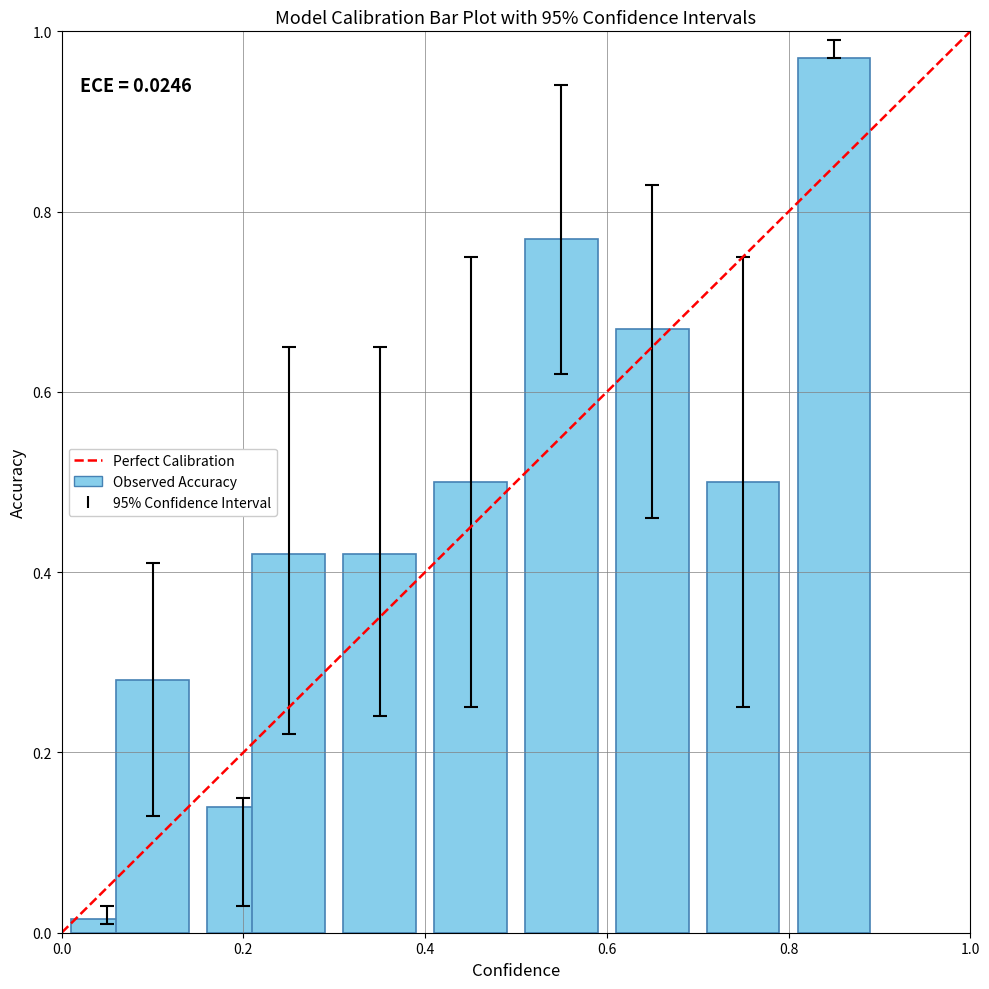

What is the average value?

0.5